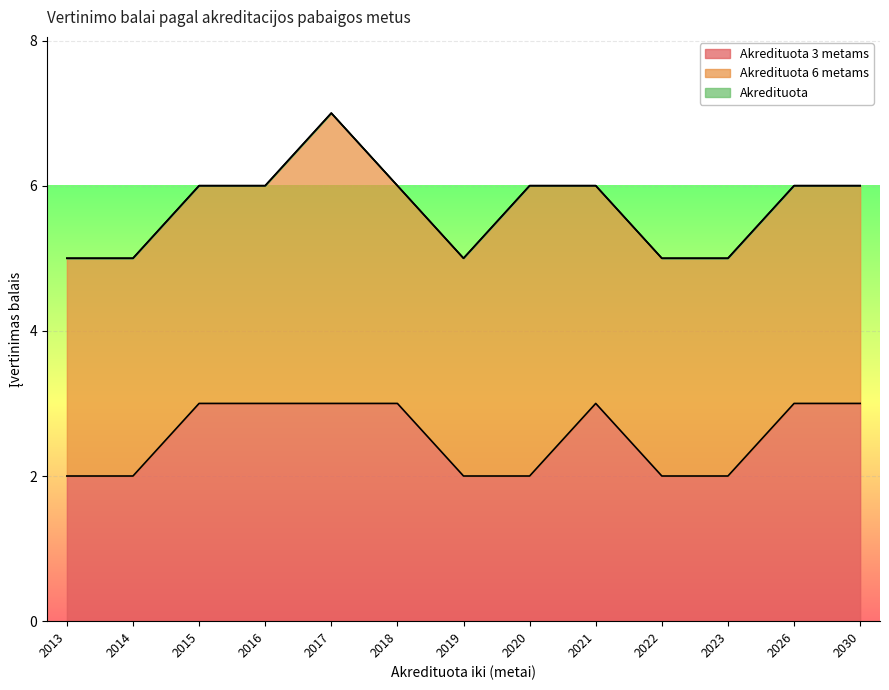

What is the spread (max minus min) of values at 2020?

4